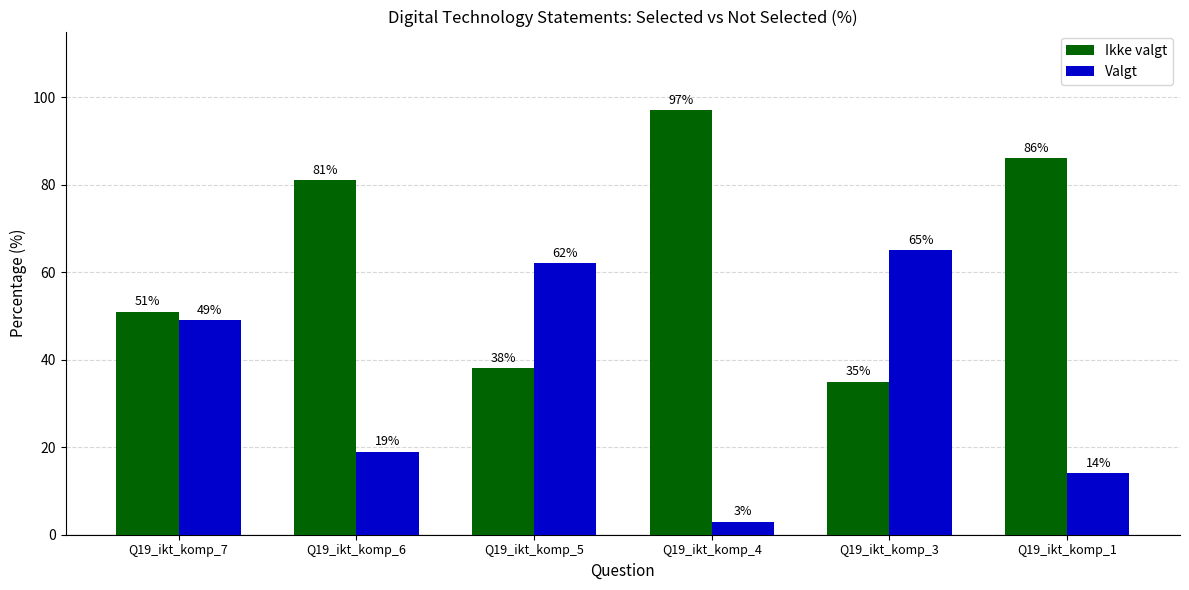

How many groups of bars are there?

6